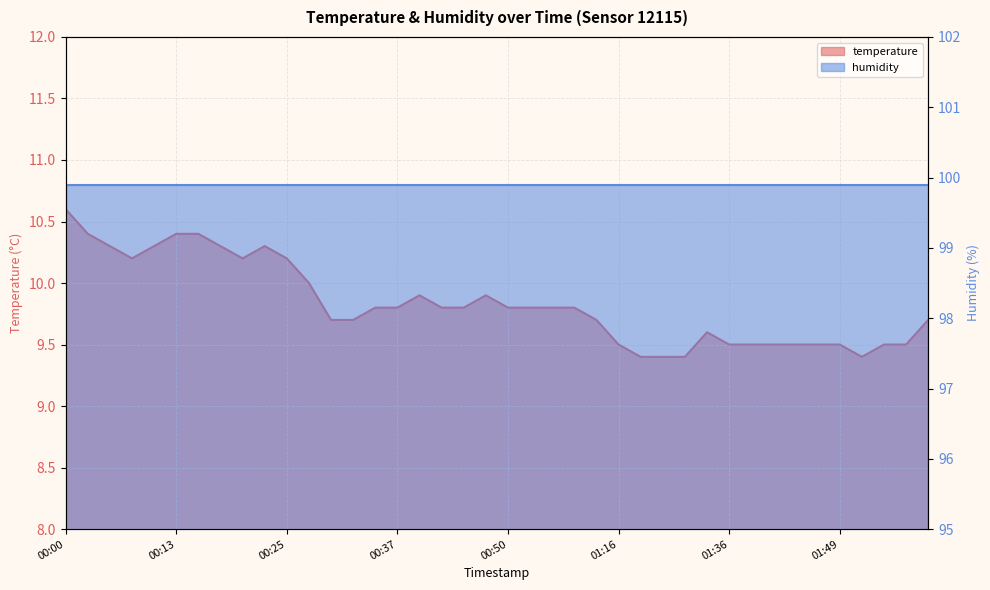

Which category has the lowest value across all series?

01:25